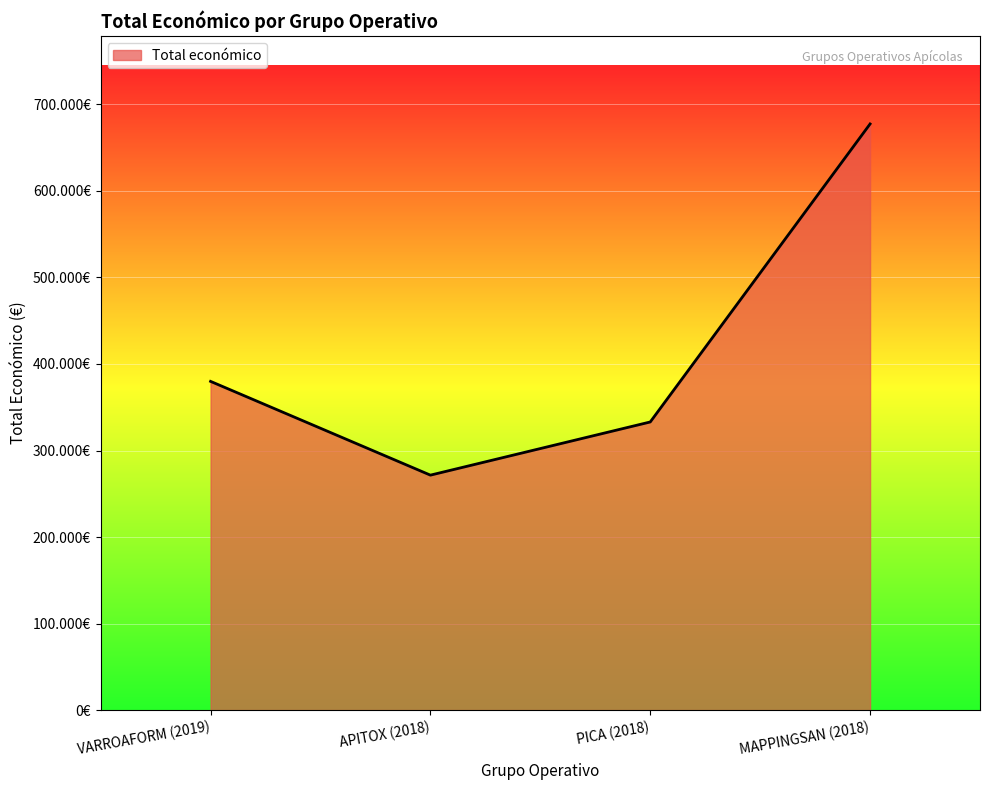

Where is the data nearest to the value 474488?

VARROAFORM (2019)